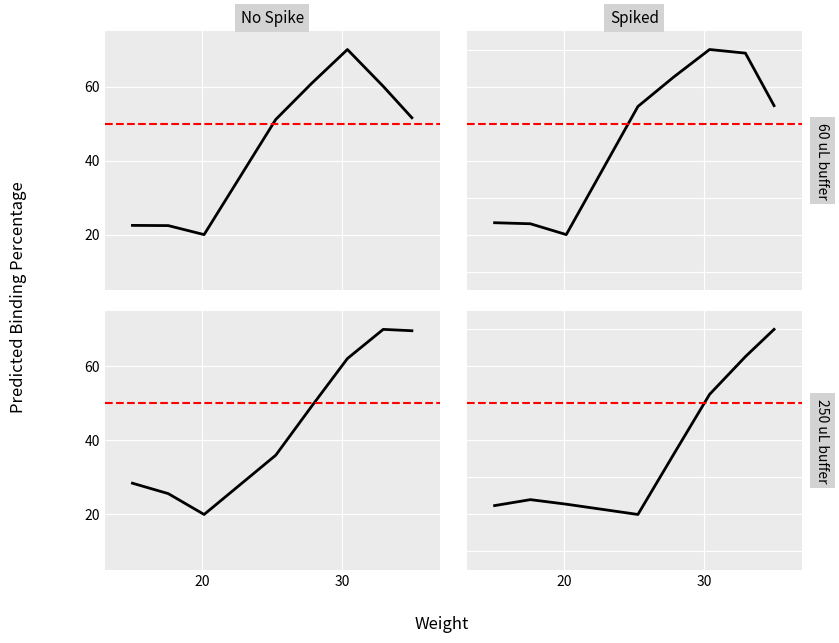

At how many categories does at least one series exceed 26?

7